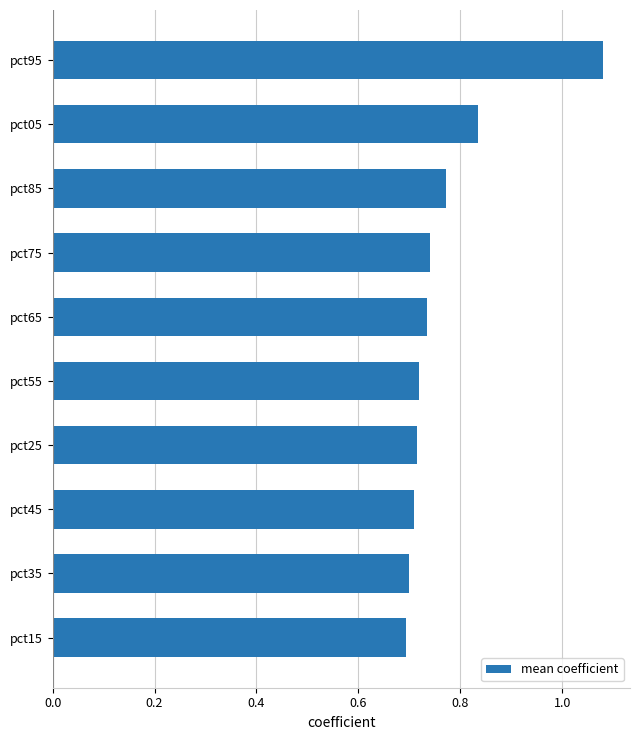

Which label corresponds to the largest value in the chart?

pct95